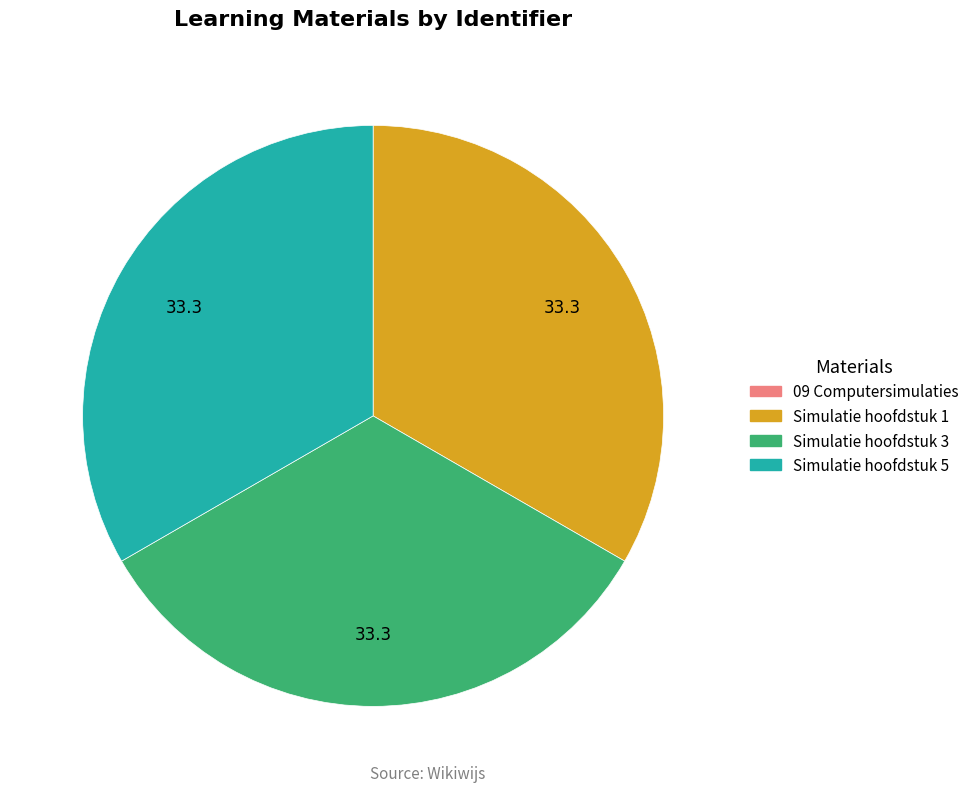

The Simulatie hoofdstuk 1 slice represents 28% of the pie. True or false?

False